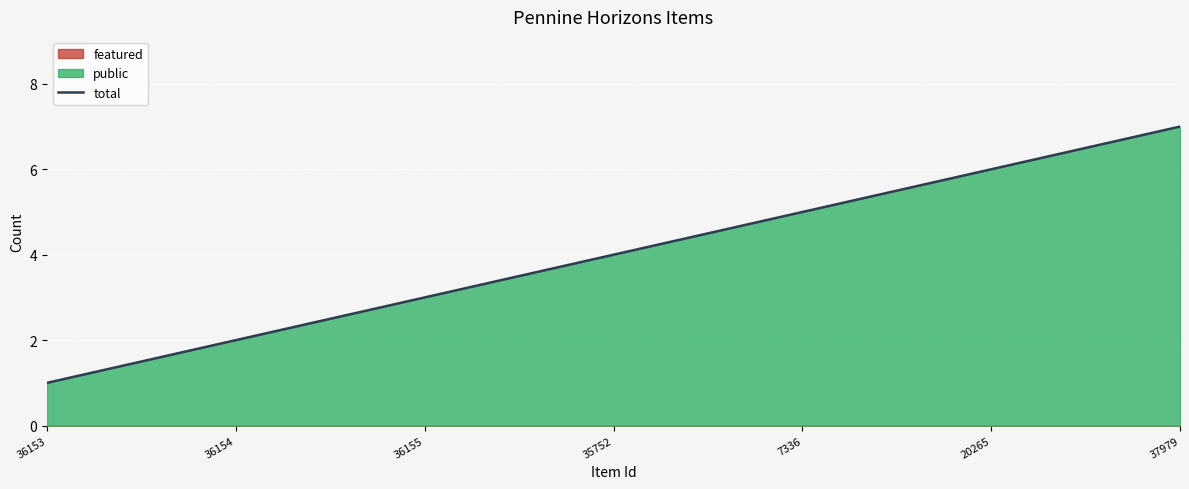

Is it true that the value at 20265 is 9?

False